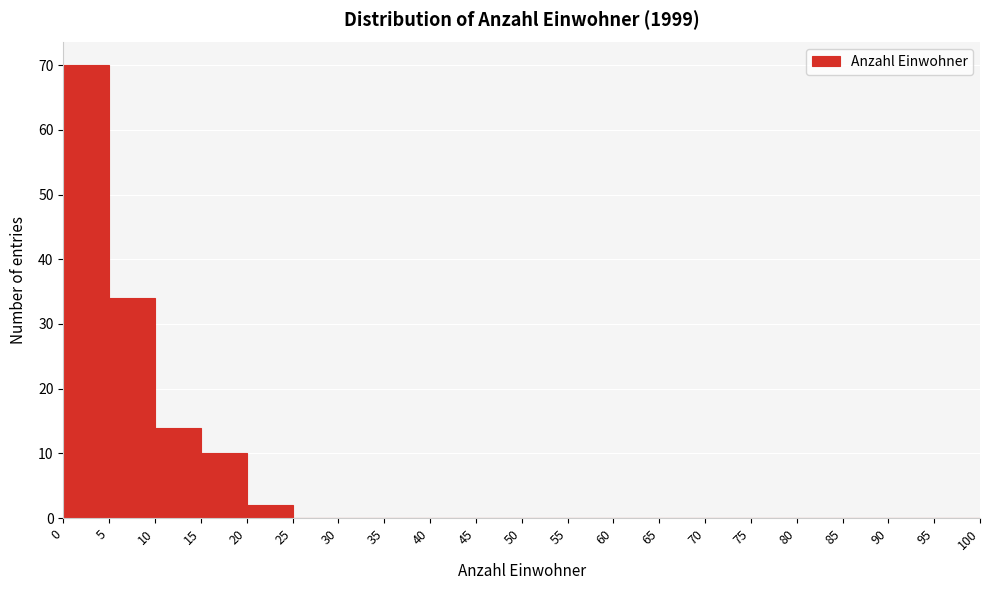

Reading left to right, transcribe this chart: for each bar, give the range it covers on the x-axis and its height. The values are not printed on the chart, so give them approximately, as read against the axis.

0 to 5: 70
5 to 10: 34
10 to 15: 14
15 to 20: 10
20 to 25: 2
25 to 30: 0
30 to 35: 0
35 to 40: 0
40 to 45: 0
45 to 50: 0
50 to 55: 0
55 to 60: 0
60 to 65: 0
65 to 70: 0
70 to 75: 0
75 to 80: 0
80 to 85: 0
85 to 90: 0
90 to 95: 0
95 to 100: 0